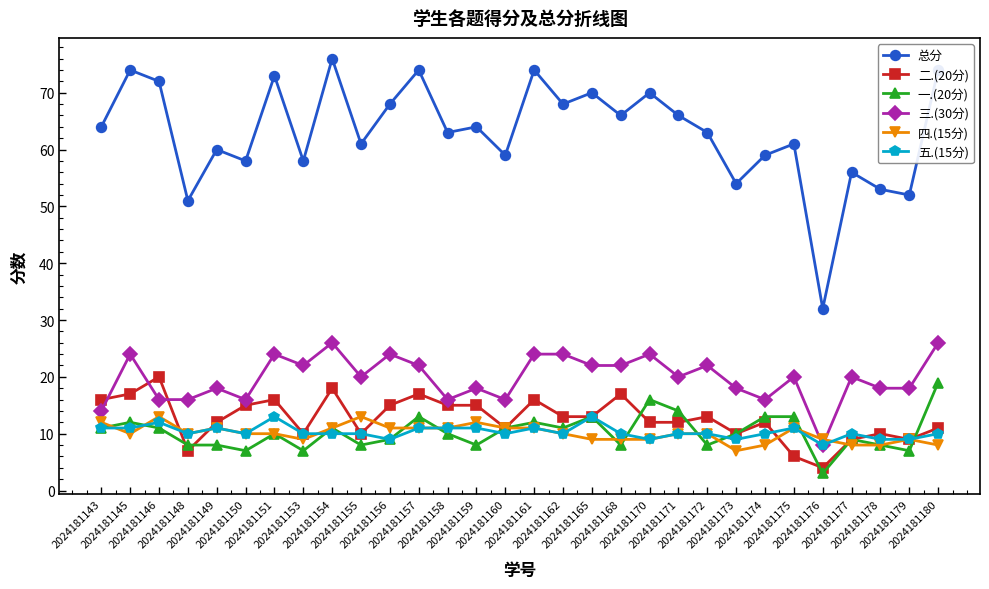

True or false: 总分 and 二.(20分) intersect in this chart.

False